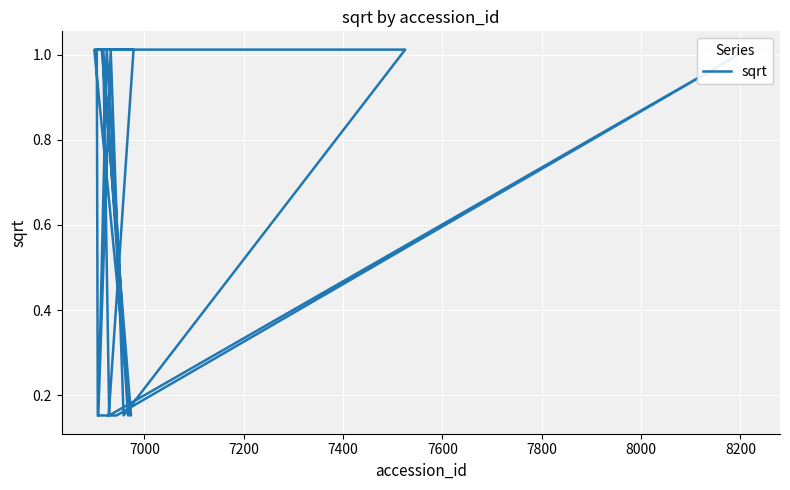

Reading left to right, transcribe all the data shown in this chart.

1.0	1.0	1.0	0.2	0.2	1.0	1.0	0.2	1.0	0.2	1.0	0.2	1.0	0.2	1.0	0.2	0.2	1.0	1.0	0.2